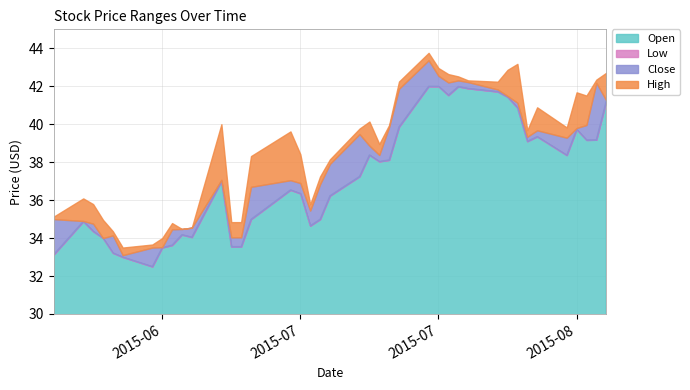

True or false: Low has more than 1 interior local peaks.

True